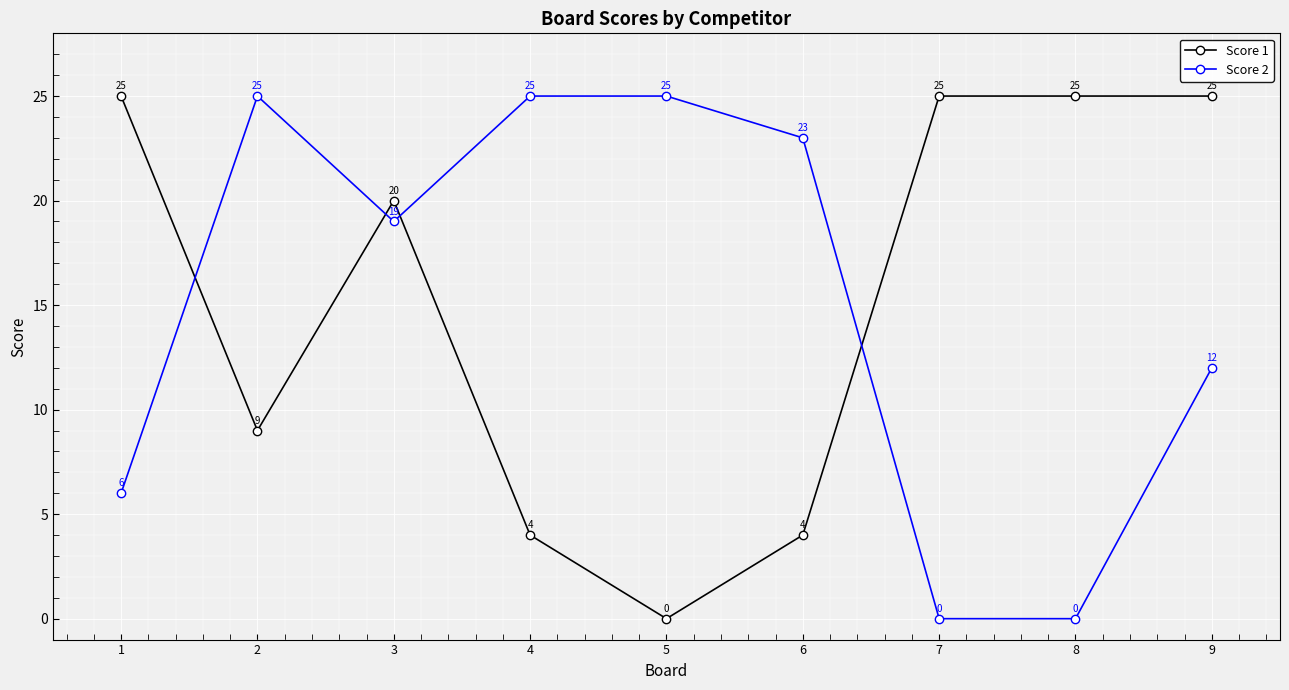

True or false: Score 2 has a value of 3 at 9.

False